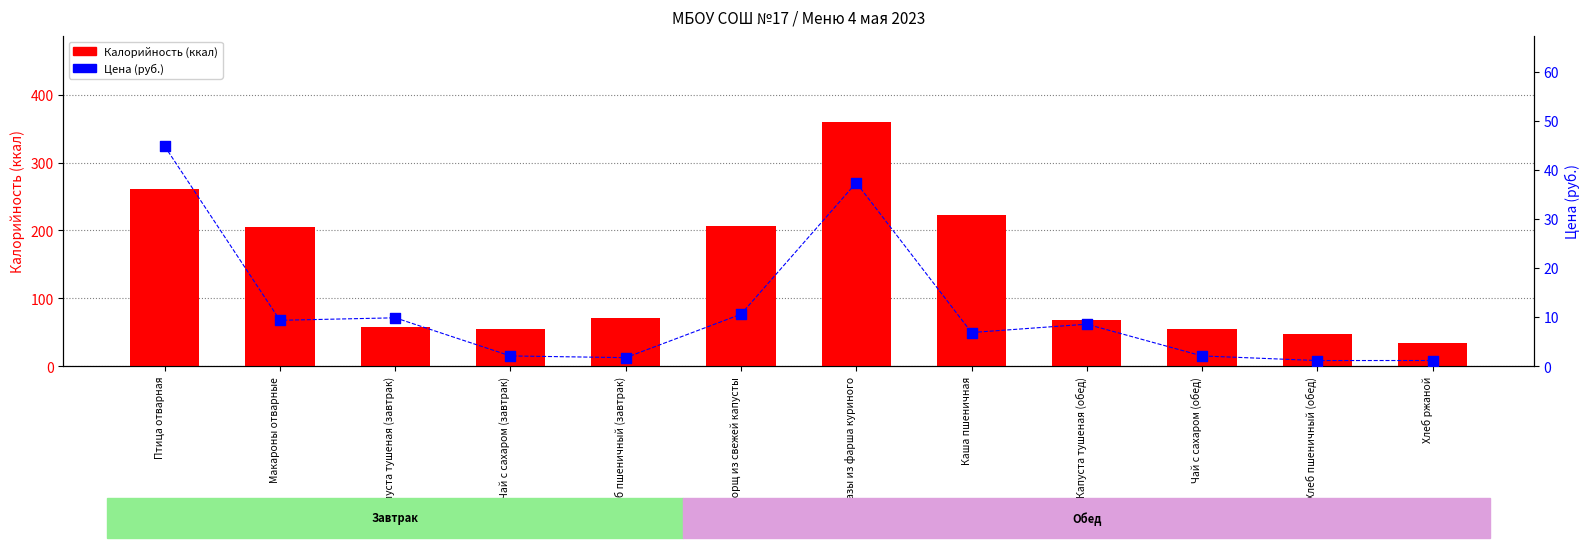

Which series has the widest spread of Y values?

Калорийность